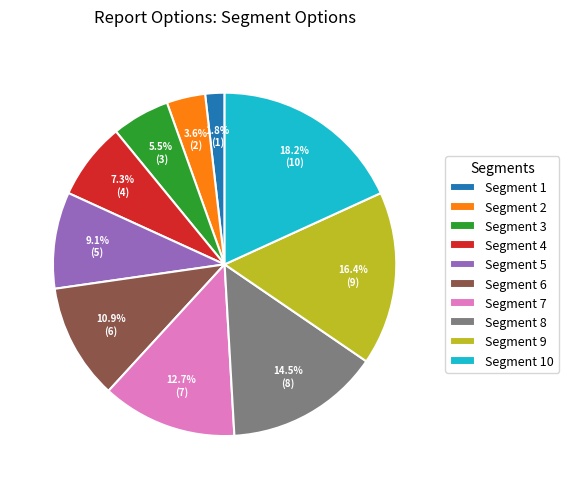

How many segments does this pie chart have?

10